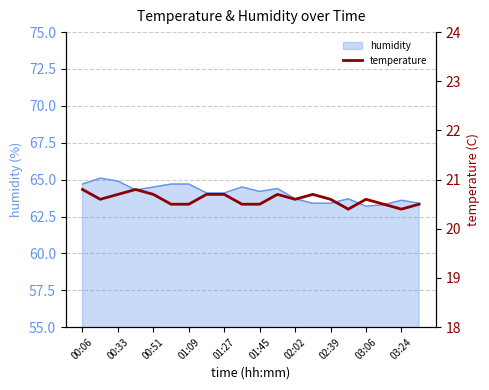

Is it true that humidity equals 103.2 at 03:06?

False